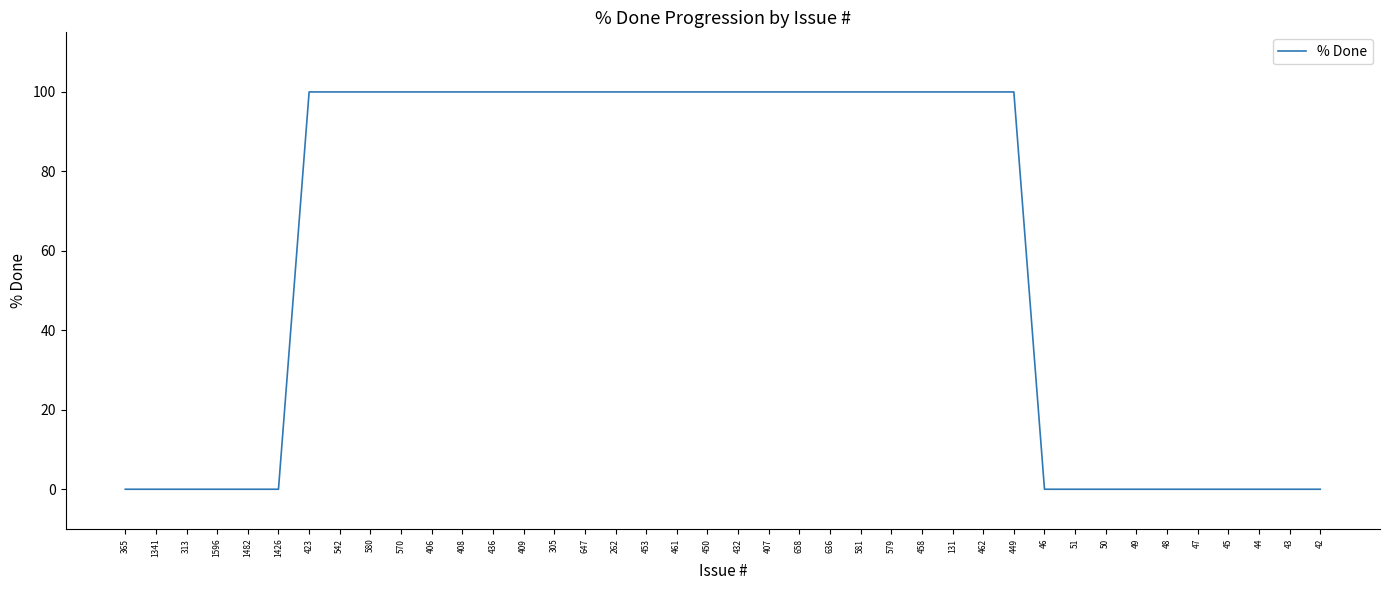

Between 313 and 450, which is larger?

450